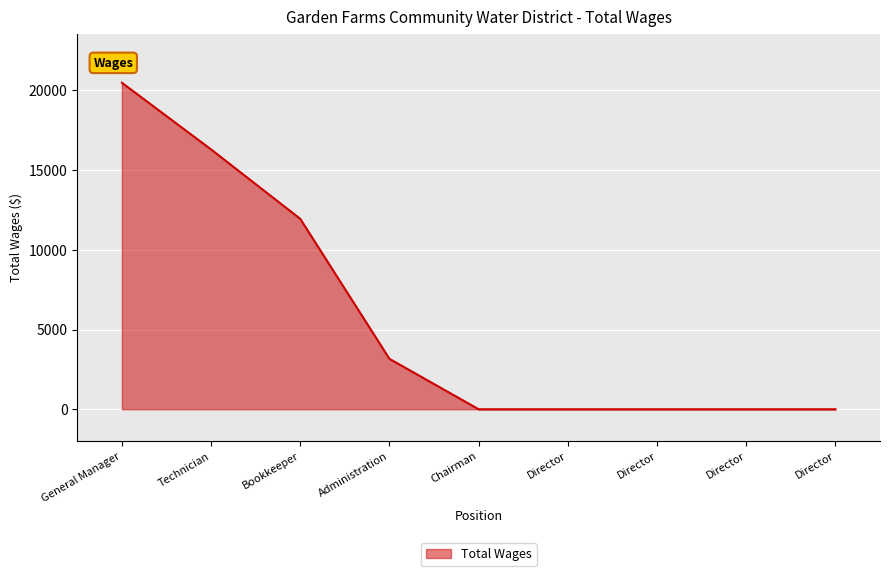

What is the value of the 3rd point from the left?

11940